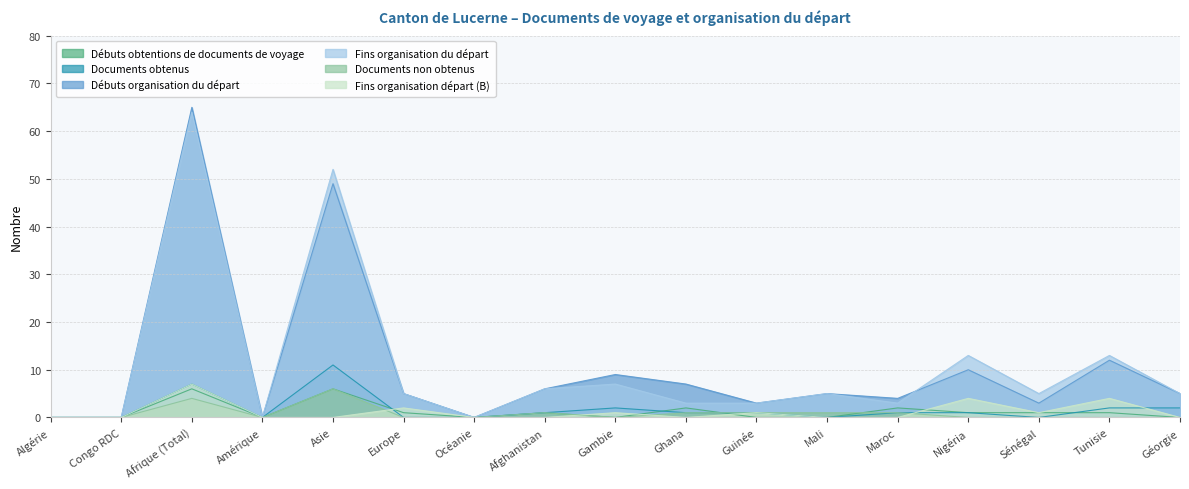

Reading left to right, what are all the values shown in this chart?

Débuts obtentions de documents de voyage: 0	0	6	0	6	1	0	1	0	2	0	0	2	1	1	1	0
Documents obtenus: 0	0	7	0	11	0	0	1	2	1	1	0	1	1	0	2	2
Débuts organisation du départ: 0	0	65	0	49	5	0	6	9	7	3	5	4	10	3	12	5
Fins organisation du départ: 0	0	64	0	52	5	0	6	7	3	3	5	3	13	5	13	5
Documents non obtenus: 0	0	4	0	6	0	0	1	0	1	1	1	1	0	0	0	0
Fins organisation départ (B): 0	0	7	0	0	2	0	0	1	0	1	0	0	4	1	4	0